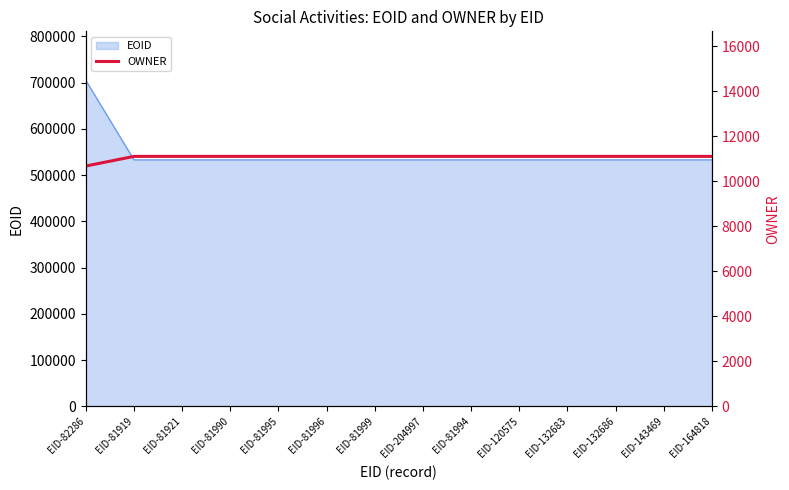

Reading left to right, list all the values displayed in this chart.

10676	11104	11104	11104	11104	11104	11104	11104	11104	11104	11104	11104	11104	11104